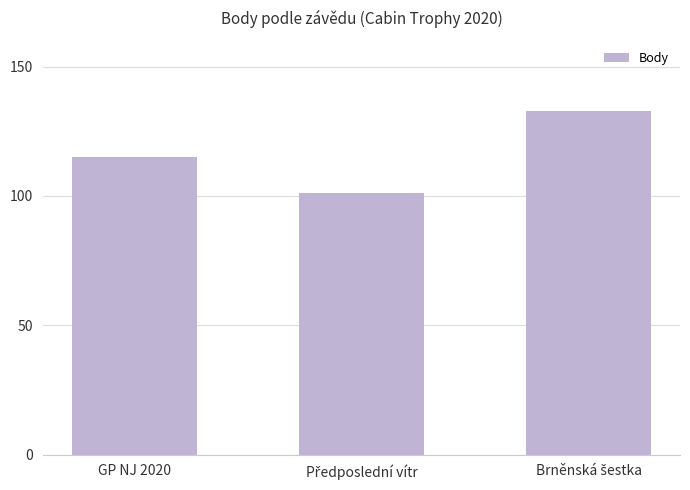

What is the average value?

116